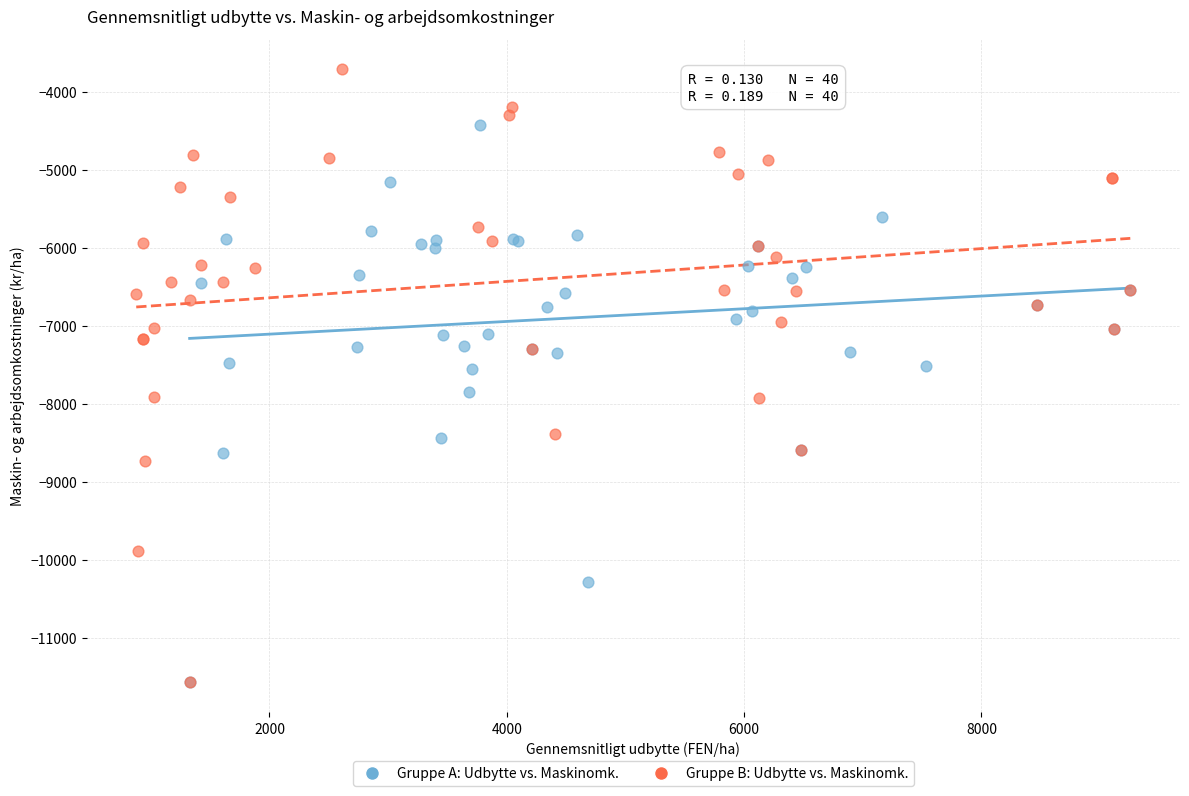

Which series reaches the maximum Y coordinate?

Gruppe B: Udbytte vs. Maskinomk.